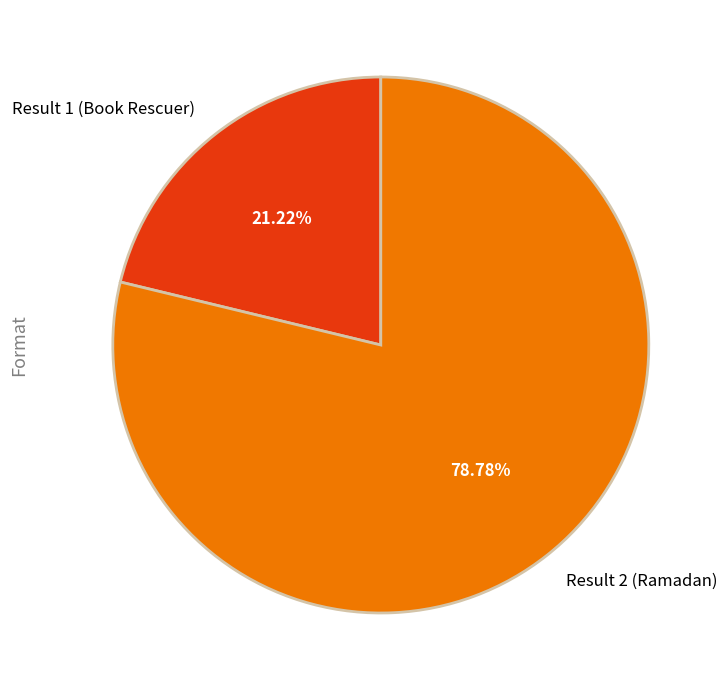

Which has a higher value, Result 2 (Ramadan) or Result 1 (Book Rescuer)?

Result 2 (Ramadan)